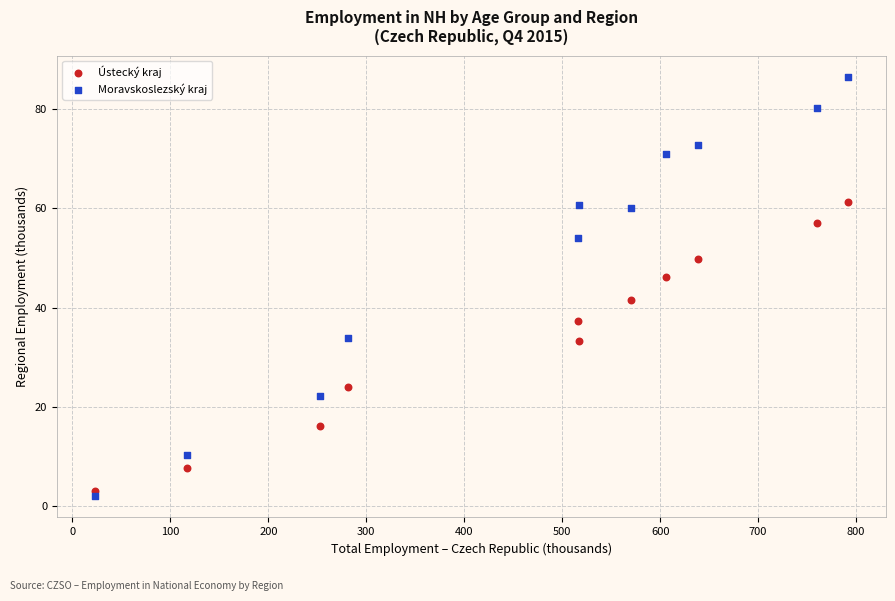

What are all the series names shown in the legend?

Ústecký kraj, Moravskoslezský kraj